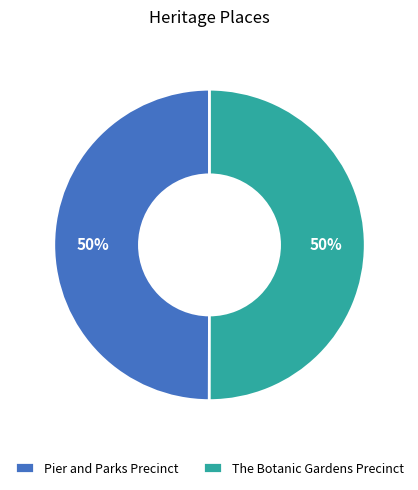

Is it true that Pier and Parks Precinct is 43% of the pie?

False